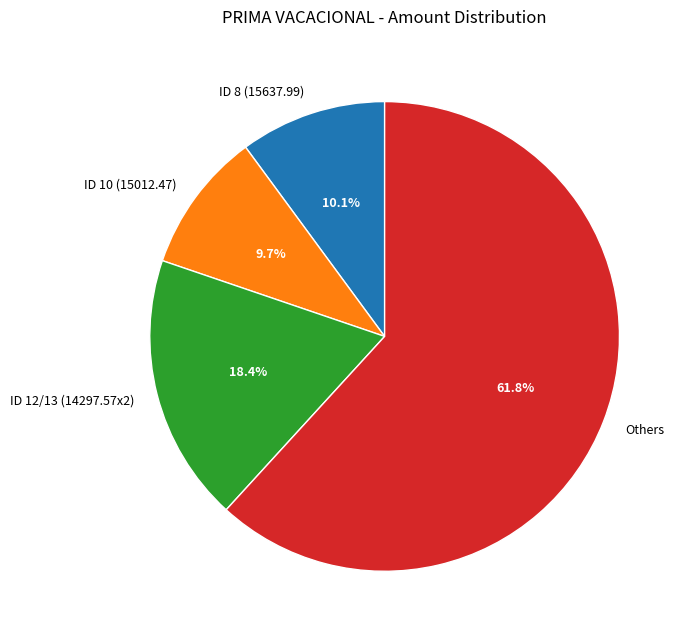

What is the largest slice in the pie chart?

Others